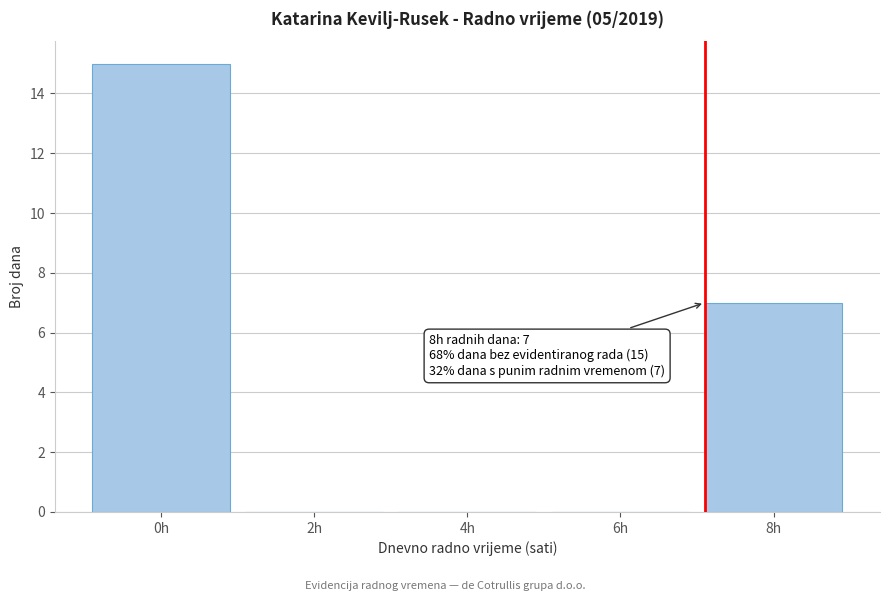

Reading left to right, what are all the values shown in this chart?

0h=15	2h=0	4h=0	6h=0	8h=7